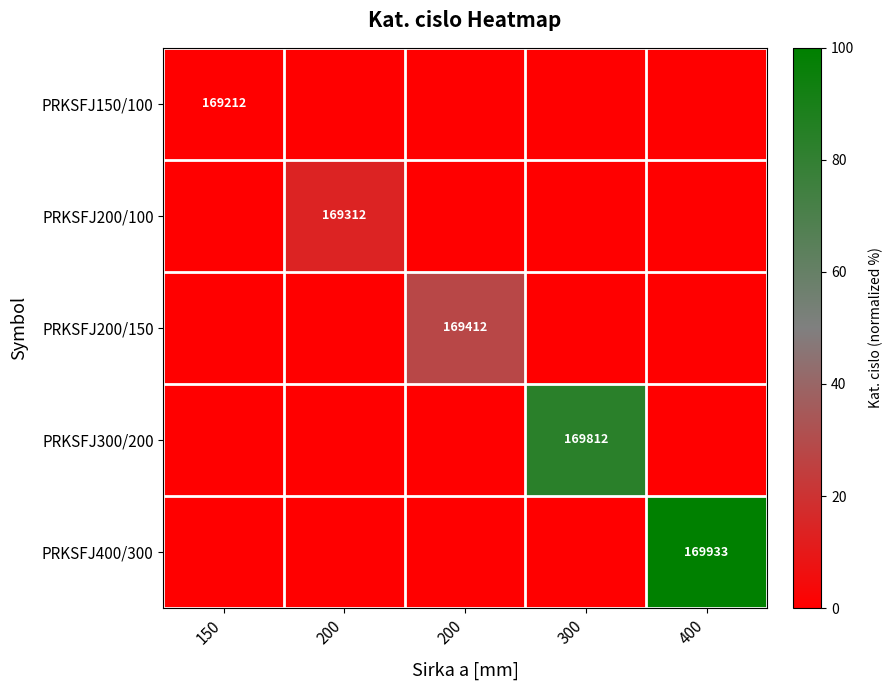

Is the value of PRKSFJ150/100 at 400 greater than the value of PRKSFJ300/200 at 400?

No